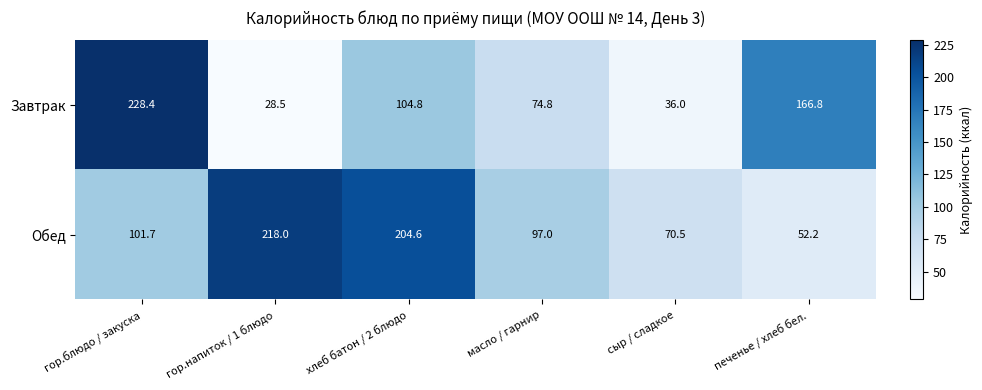

Reading left to right, what are all the values shown in this chart?

Завтрак: гор.блюдо / закуска=228.4	гор.напиток / 1 блюдо=28.5	хлеб батон / 2 блюдо=104.8	масло / гарнир=74.8	сыр / сладкое=36.0	печенье / хлеб бел.=166.8
Обед: гор.блюдо / закуска=101.7	гор.напиток / 1 блюдо=218.0	хлеб батон / 2 блюдо=204.6	масло / гарнир=97.0	сыр / сладкое=70.5	печенье / хлеб бел.=52.2